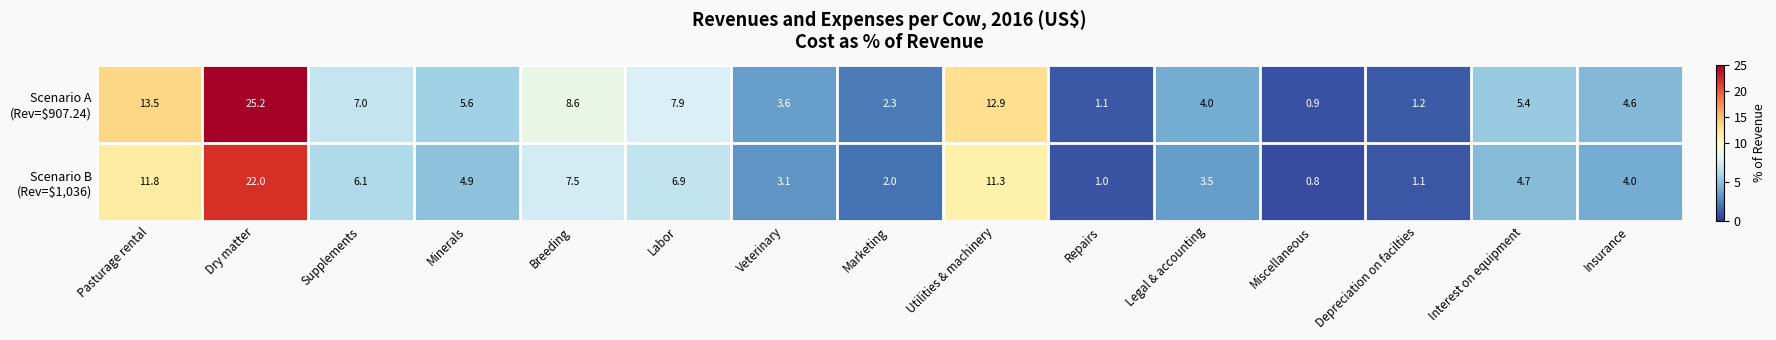

Which label corresponds to the largest value in the chart?

Dry matter